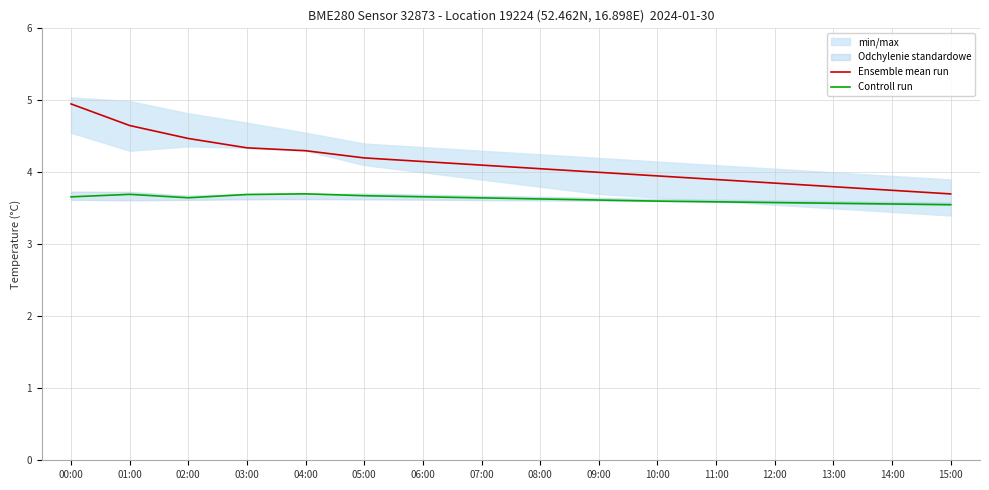

True or false: Controll run has a value of 3.6 at 09:00.

True